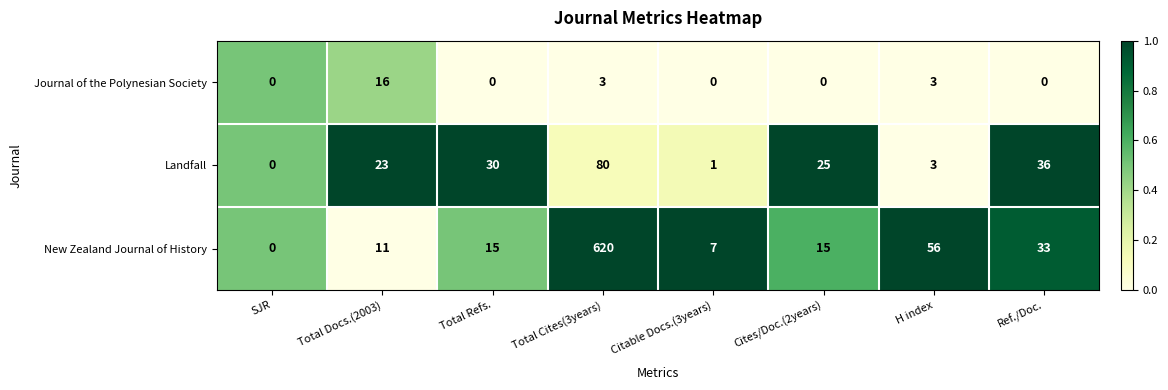

At which label does Landfall reach its peak?

Total Cites(3years)